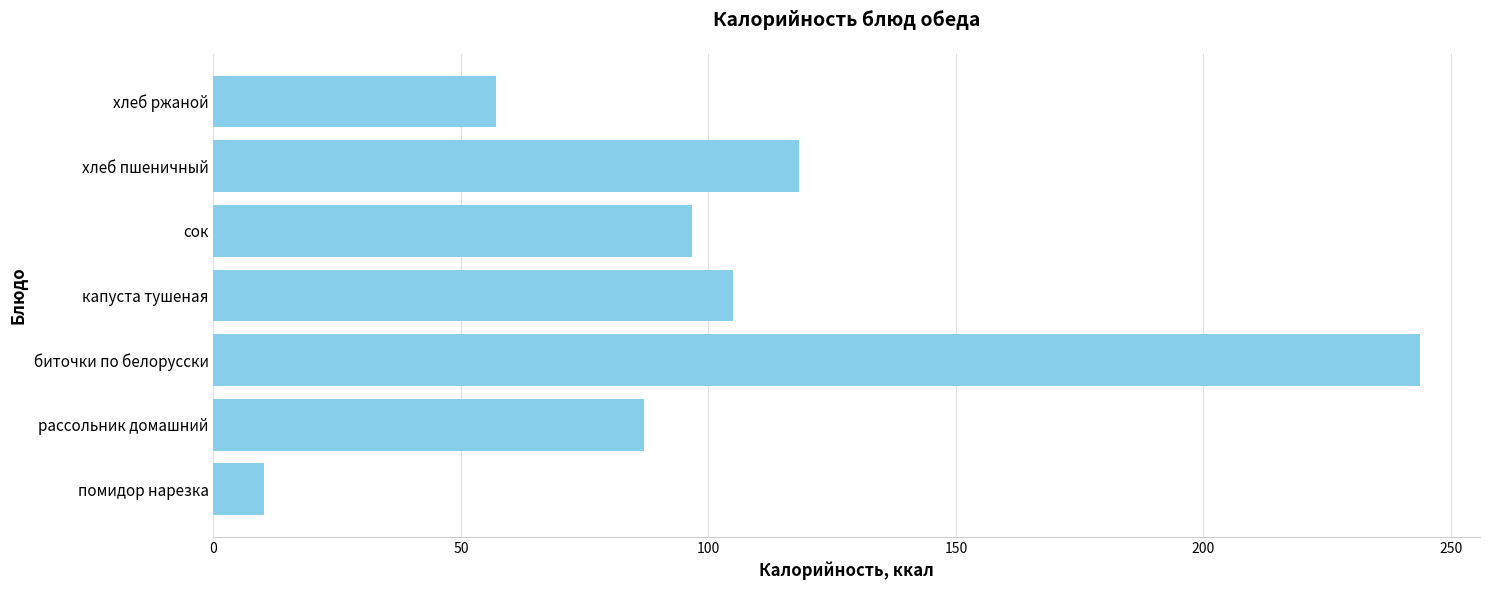

At which label is the value closest to 126?

хлеб пшеничный